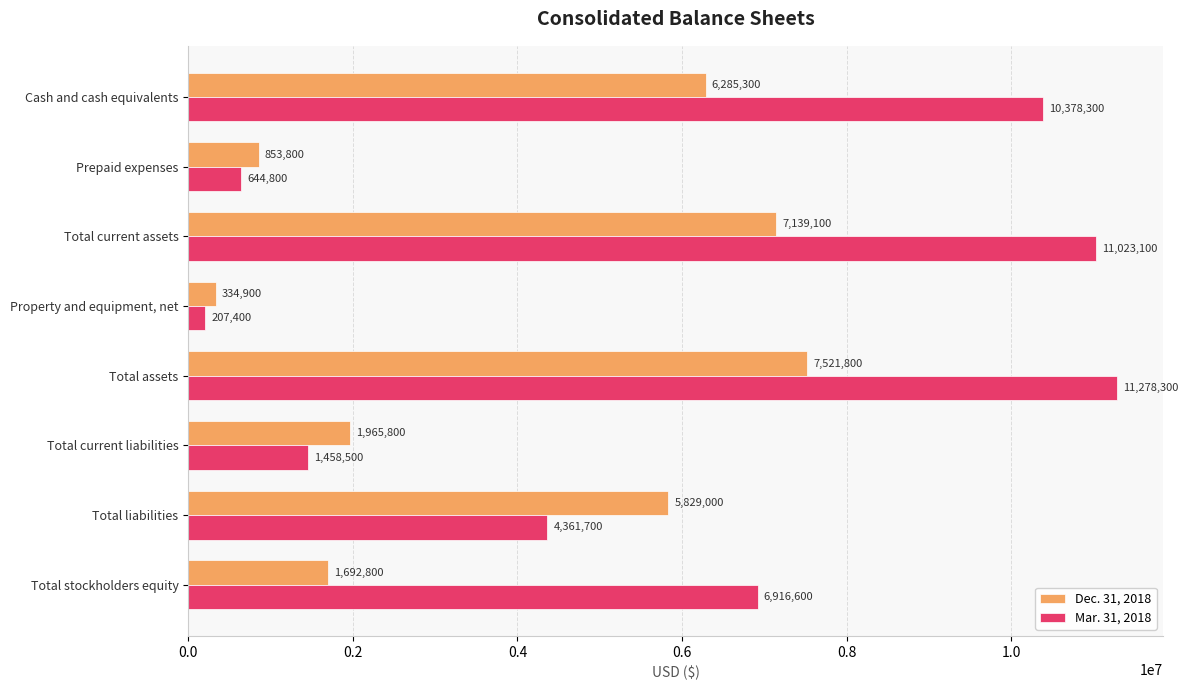

Rank the series at Cash and cash equivalents from highest to lowest value.

Mar. 31, 2018, Dec. 31, 2018